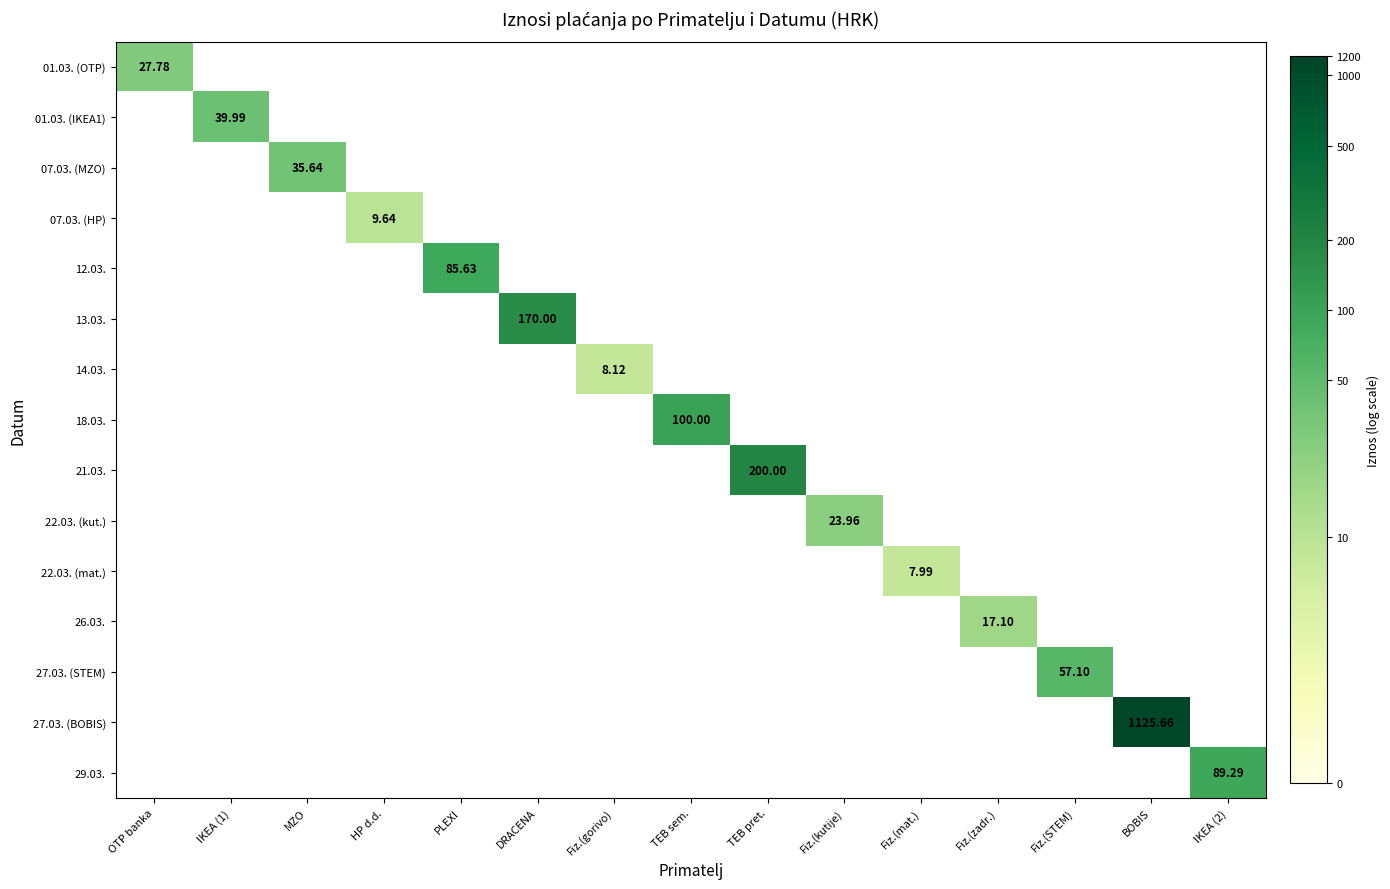

Which series has the widest spread of values?

01.03. (OTP)